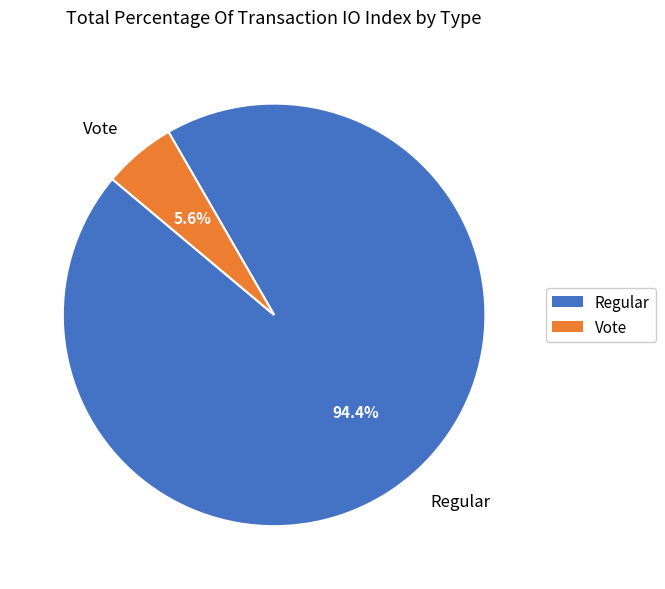

Combined, do Regular and Vote account for over 50%?

Yes